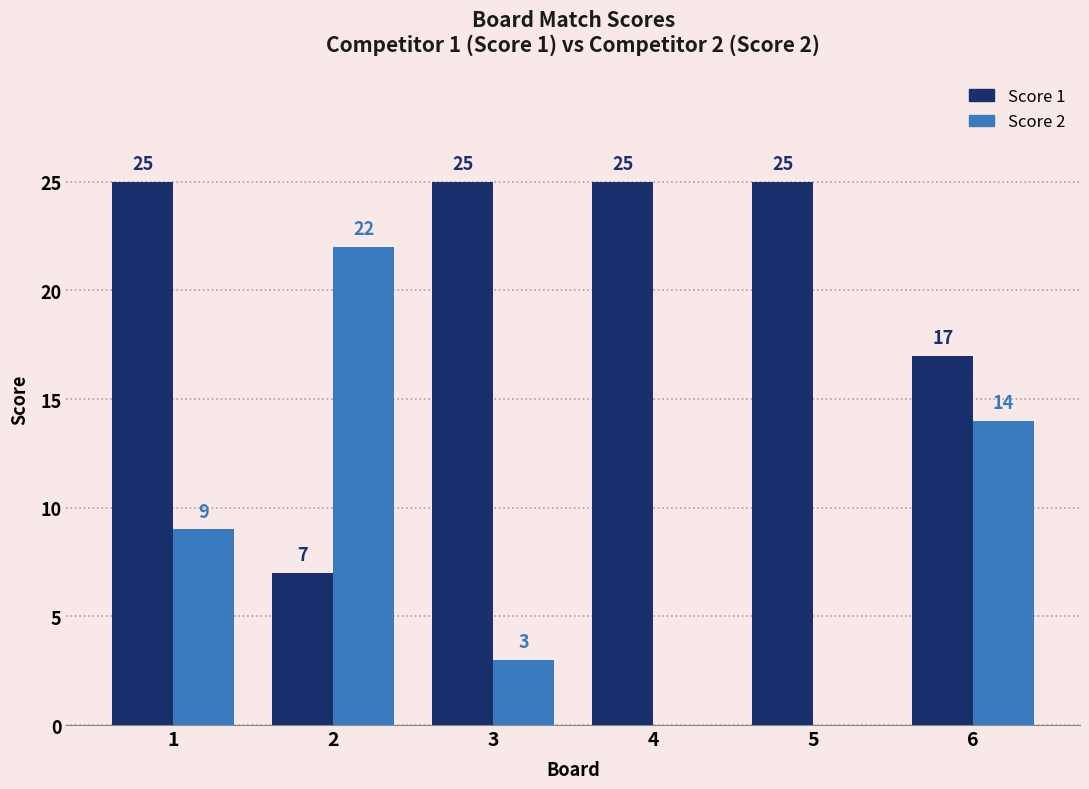

What is the approximate value of Score 1 at 3, to the nearest 5?

25